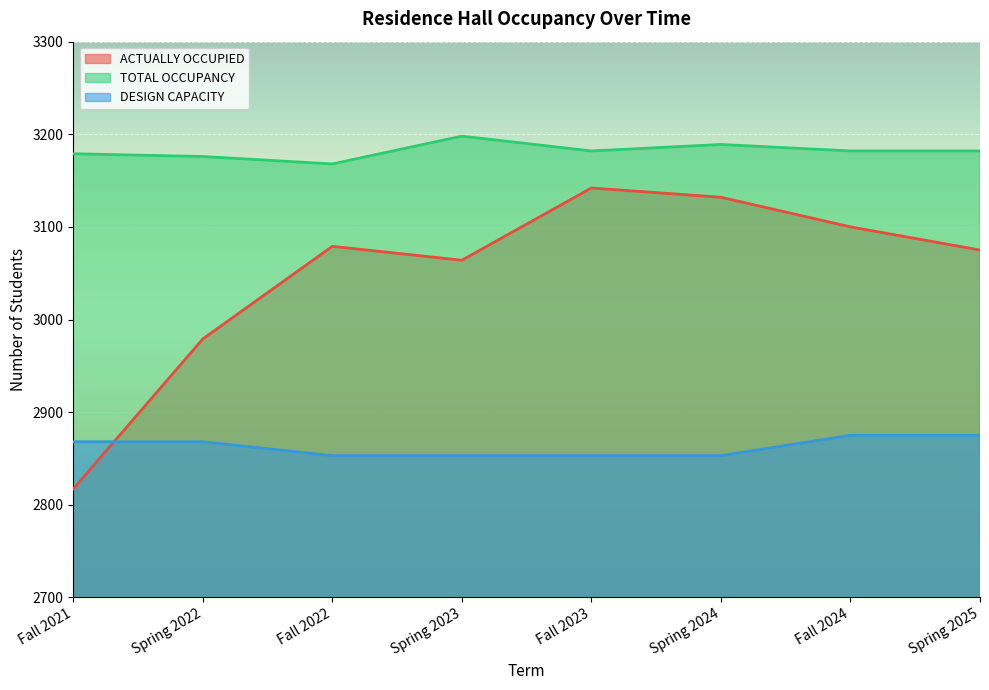

At which category does ACTUALLY OCCUPIED reach its first local peak?

Fall 2022